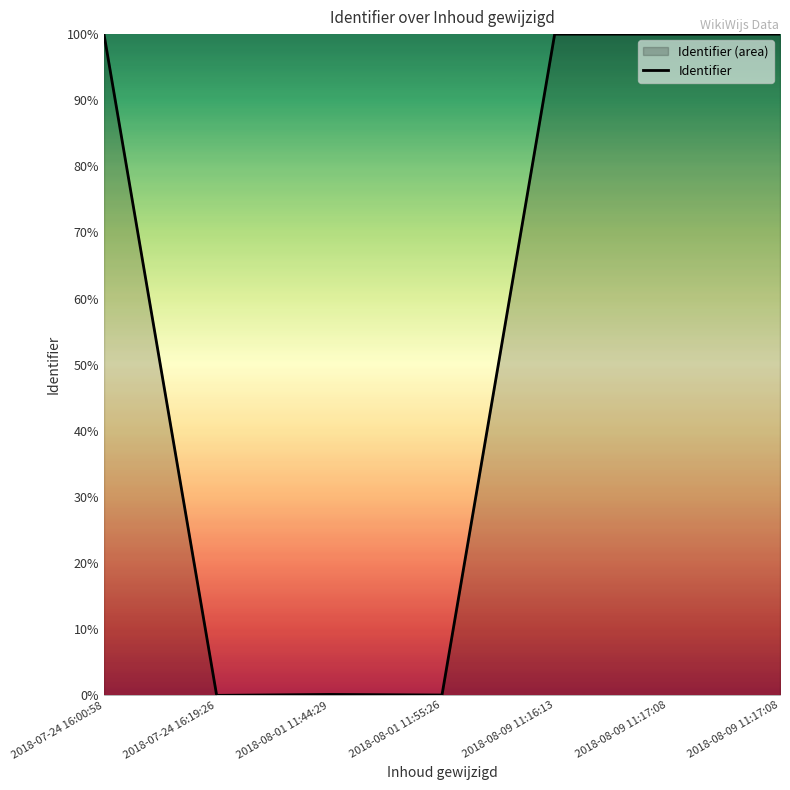

Reading left to right, list all the values displayed in this chart.

100.0	0.0	0.1	0.1	100.0	100.0	100.0